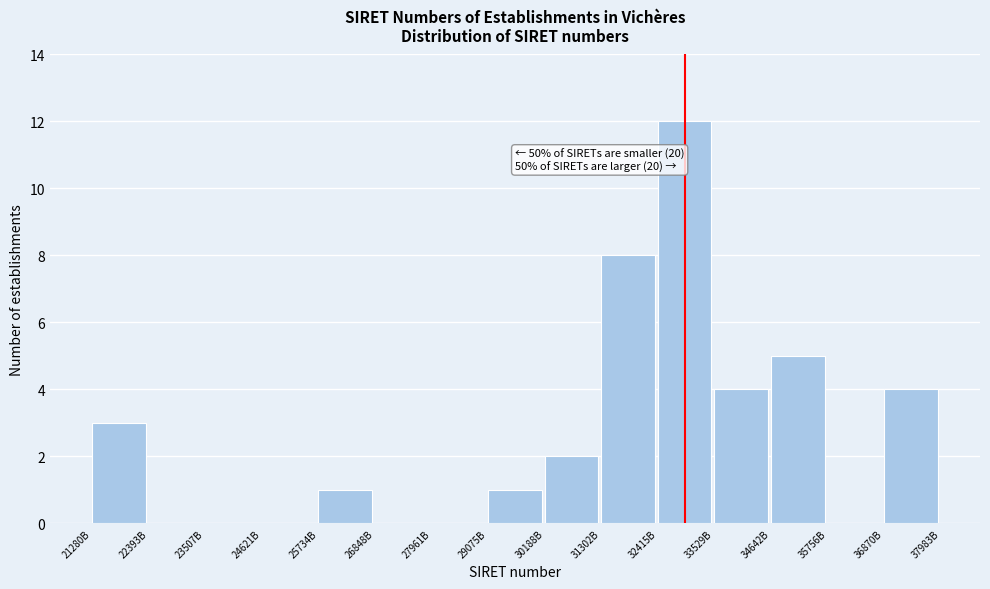

Reading left to right, transcribe all the data shown in this chart.

21280B=3	22393B=0	23507B=0	24621B=0	25734B=1	26848B=0	27961B=0	29075B=1	30188B=2	31302B=8	32415B=12	33529B=4	34642B=5	35756B=0	36870B=4